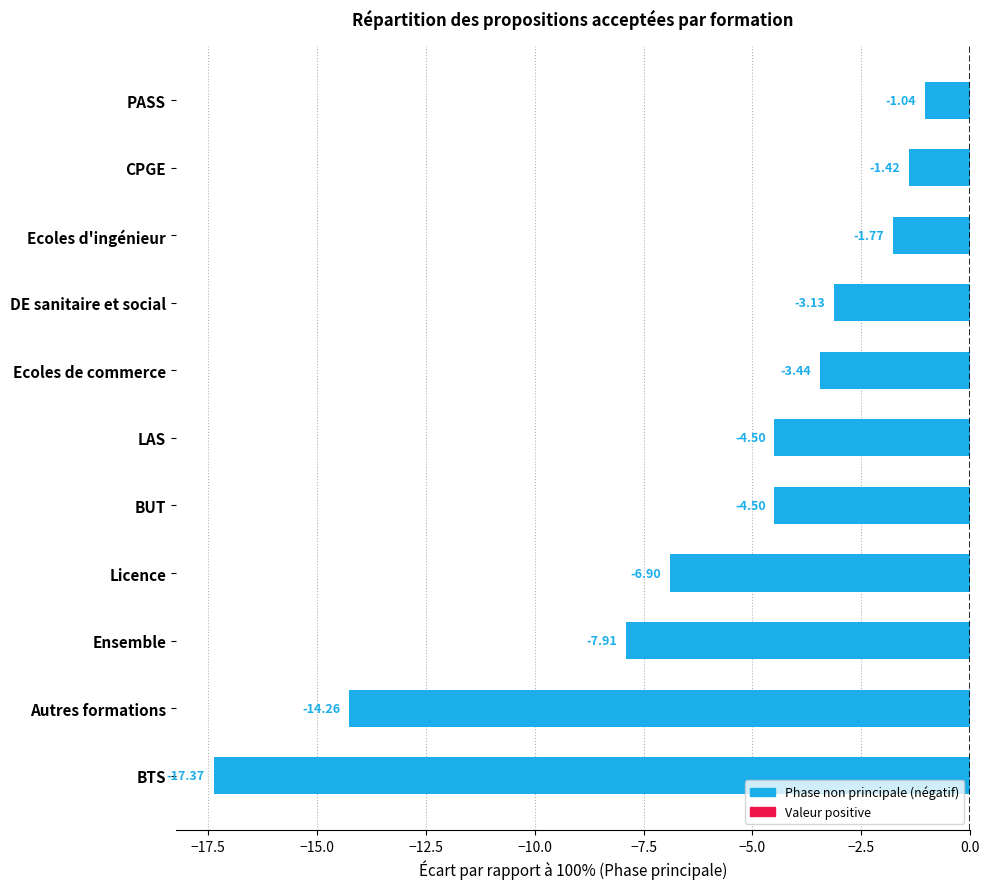

At which category does the chart reach its peak across all series?

PASS